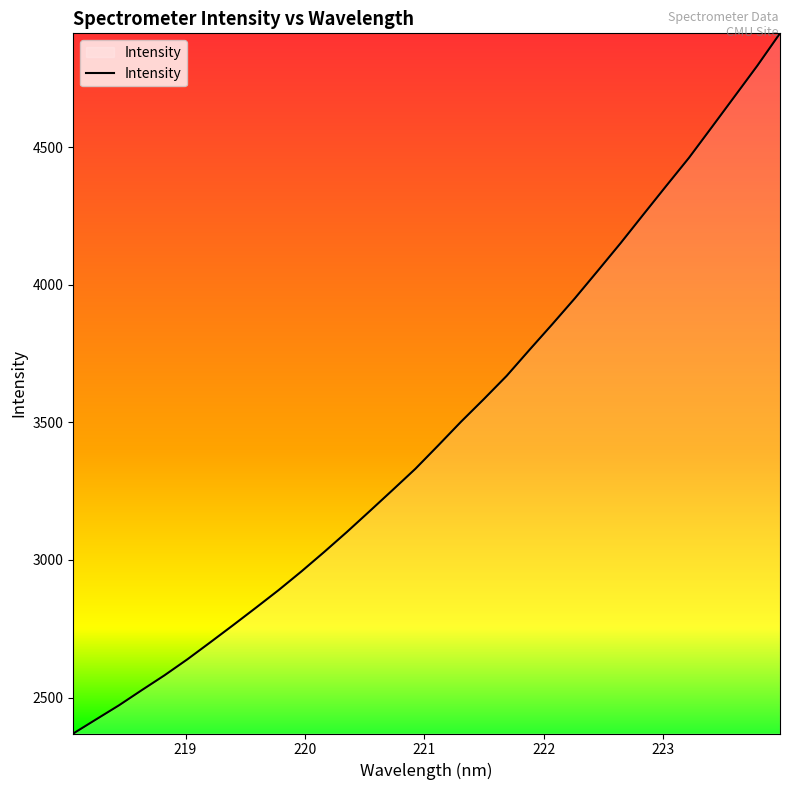

How many lines are shown in the chart?

1